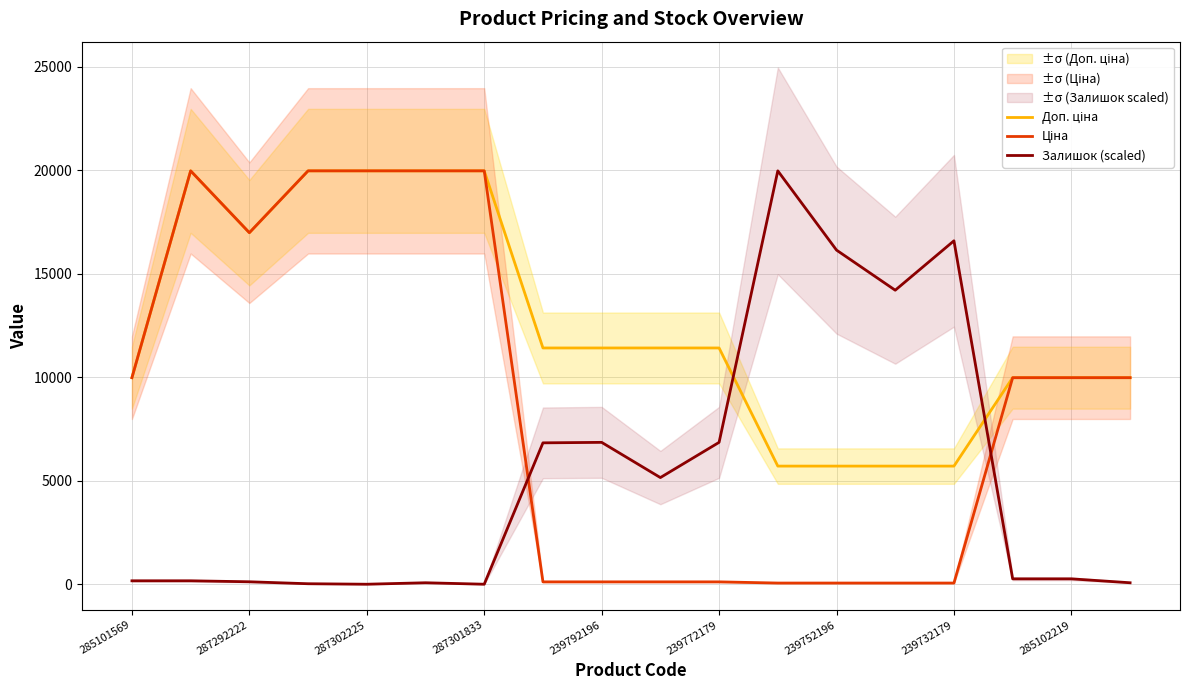

What is the lowest value of the Доп. ціна series?

5705.0